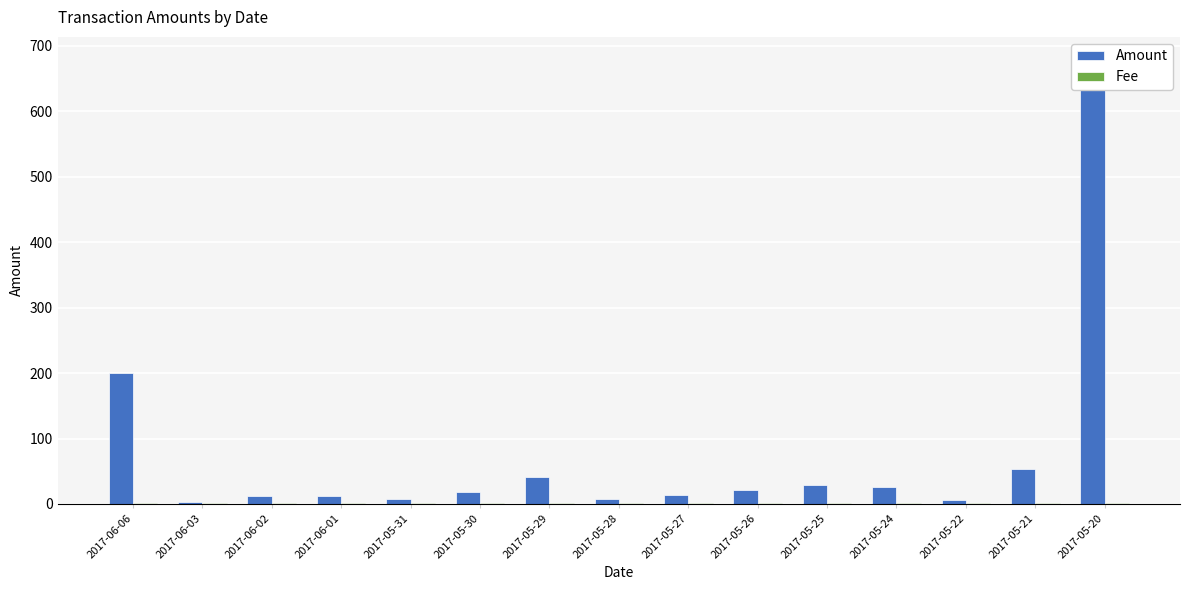

What is the average value of the Amount series?

75.3